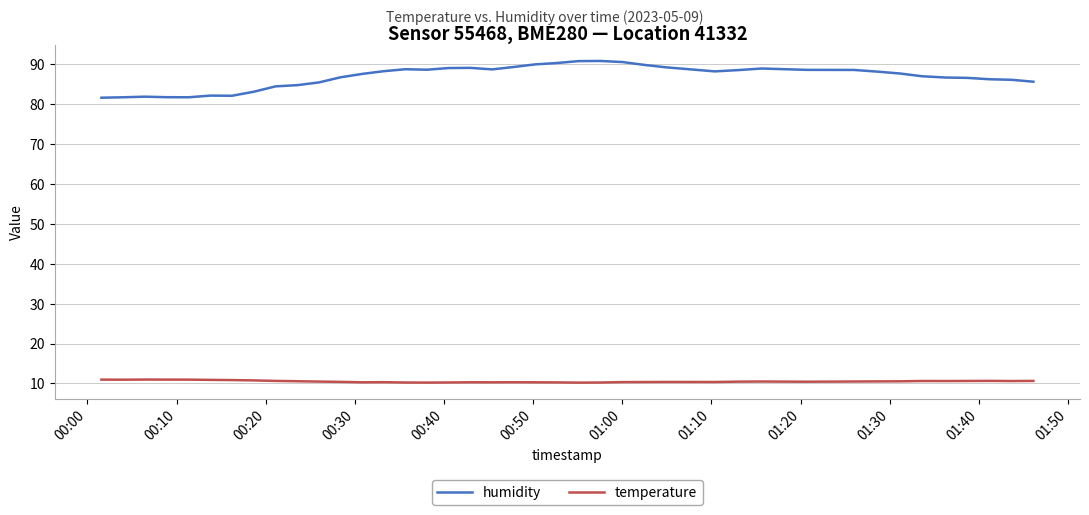

What is the minimum value for temperature?

10.2